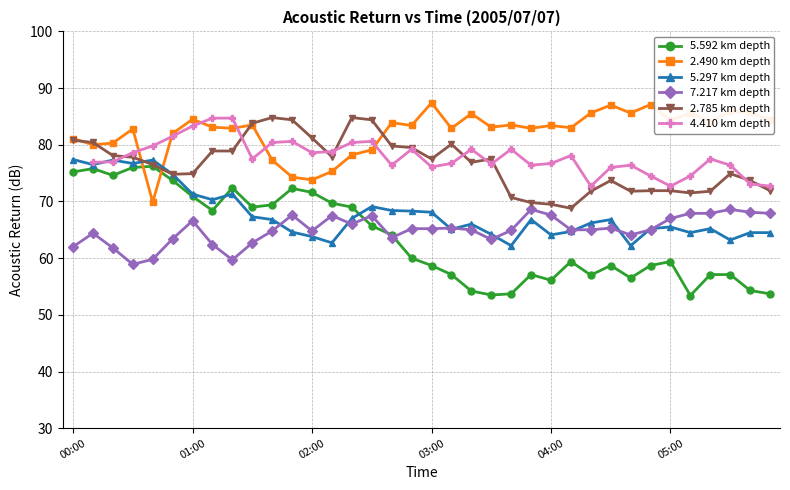

What is the average value of the 7.217 km depth series?

65.0